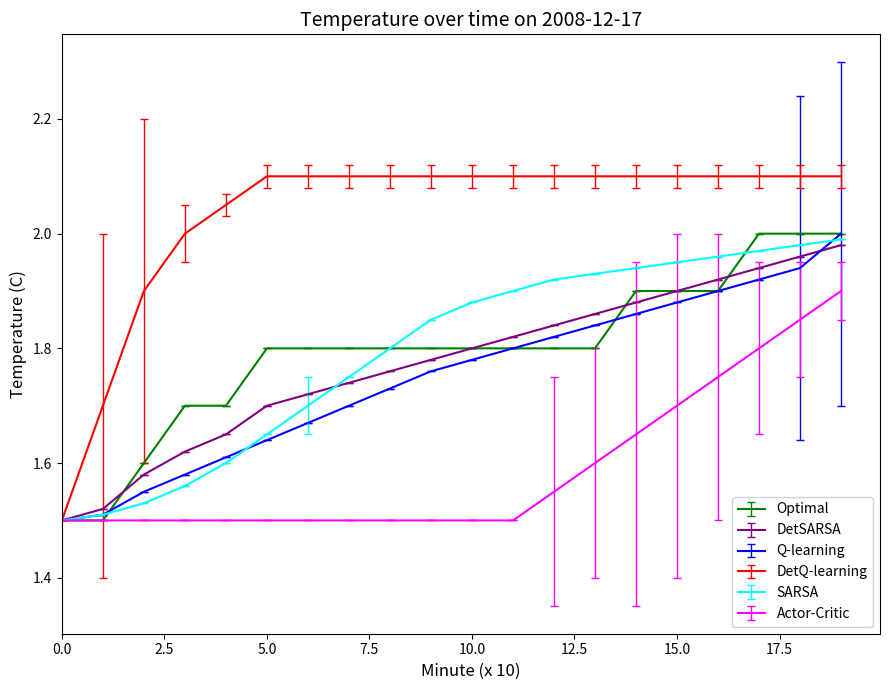

Which series has the largest range (max minus min)?

DetQ-learning